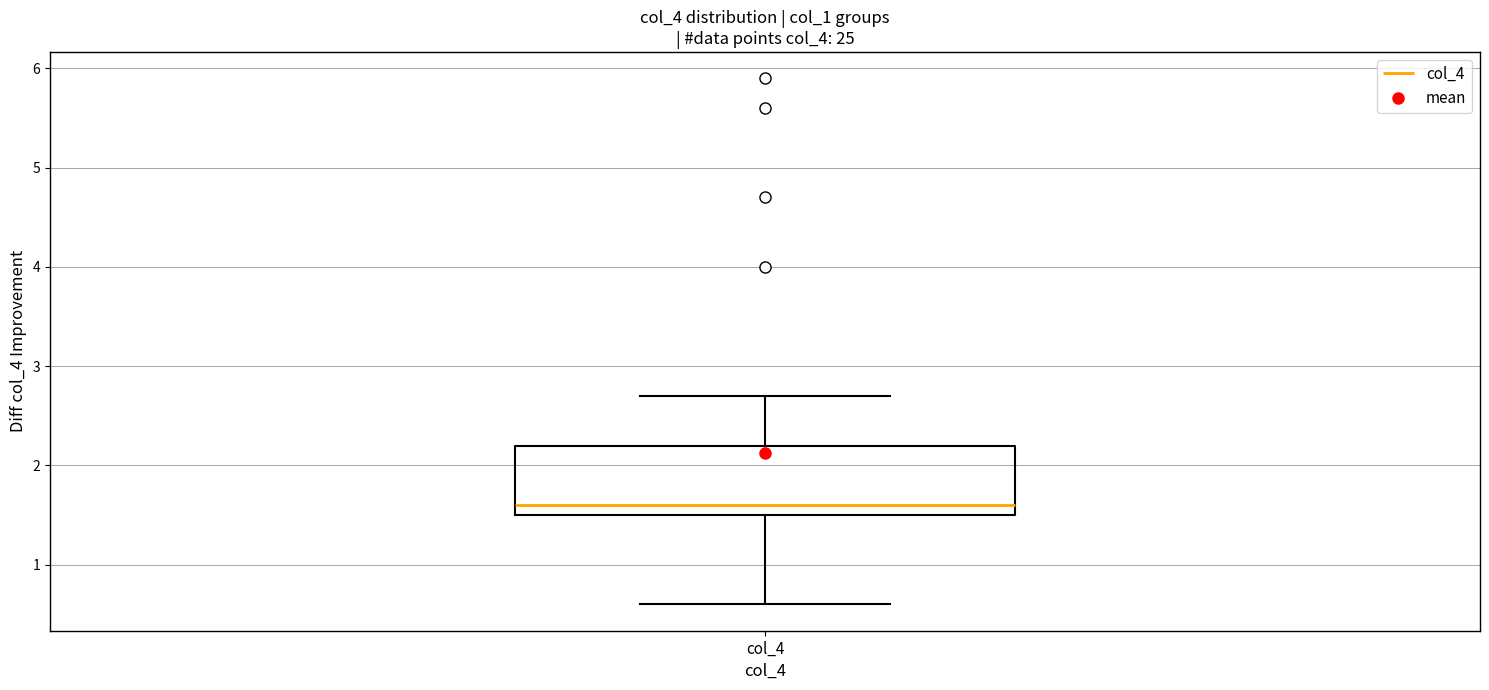

Where does the lower whisker of the box for col_4 end on the y-axis? The values are not printed on the chart, so give them approximately, as read against the axis.

0.6